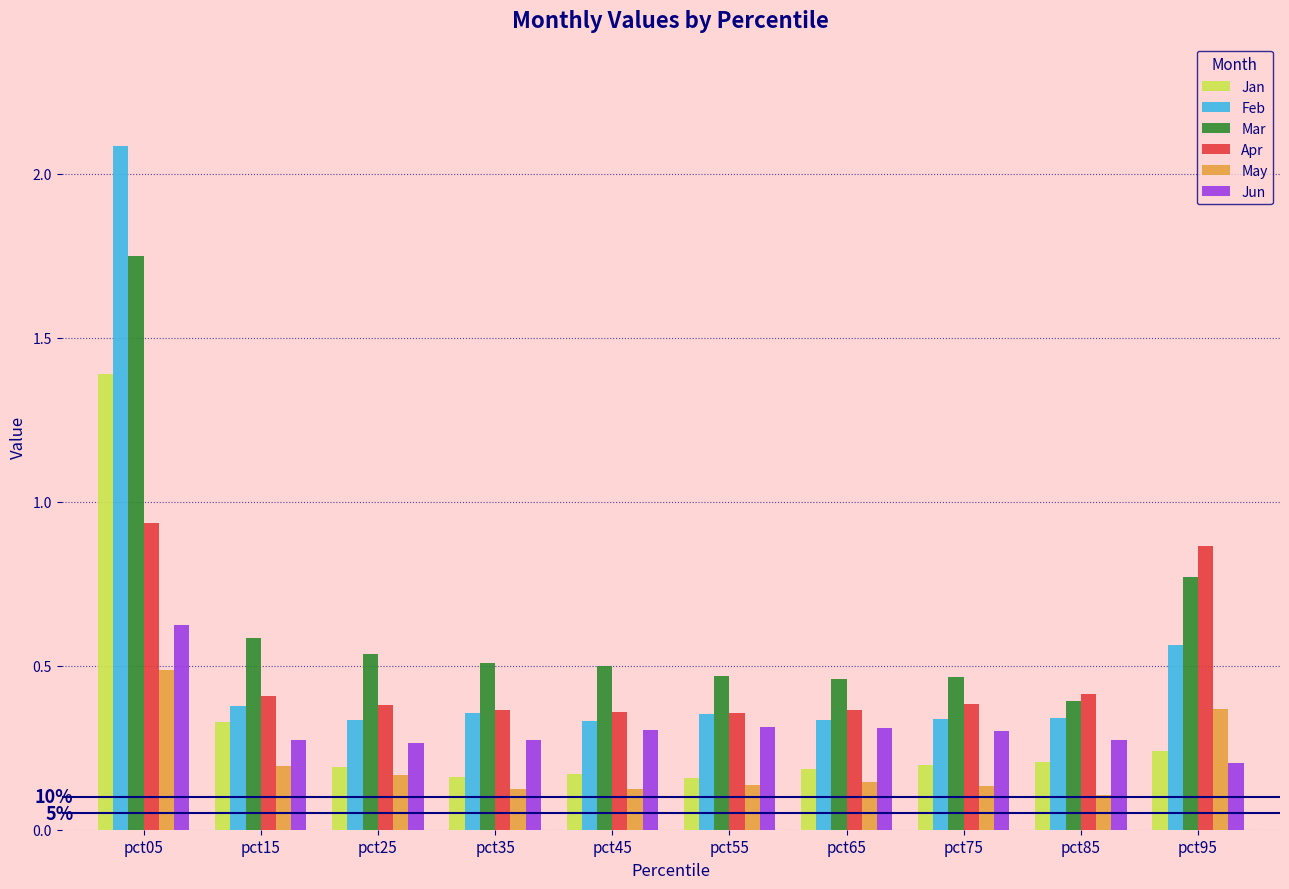

Which series has the largest total across all categories?

Mar